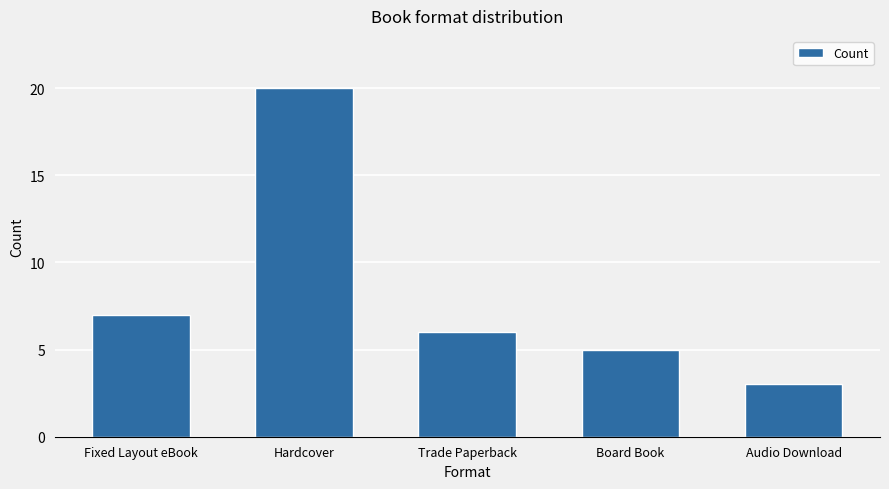

What is the difference between the values at Fixed Layout eBook and Hardcover?

13